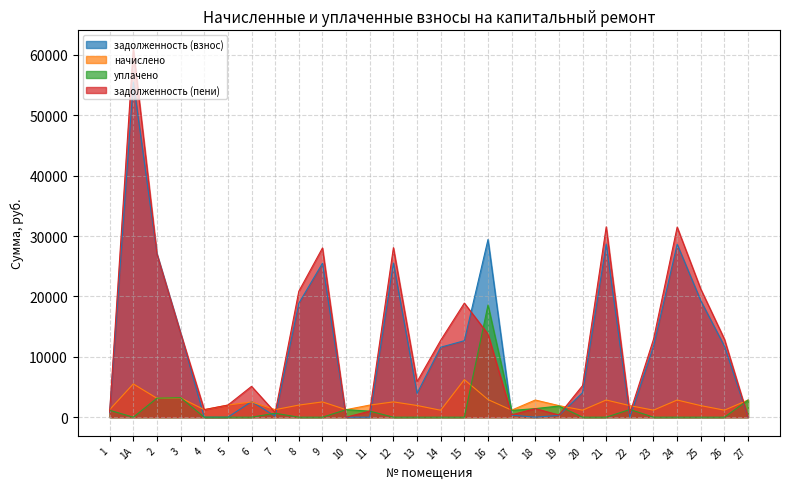

How many data points does each series have?

28